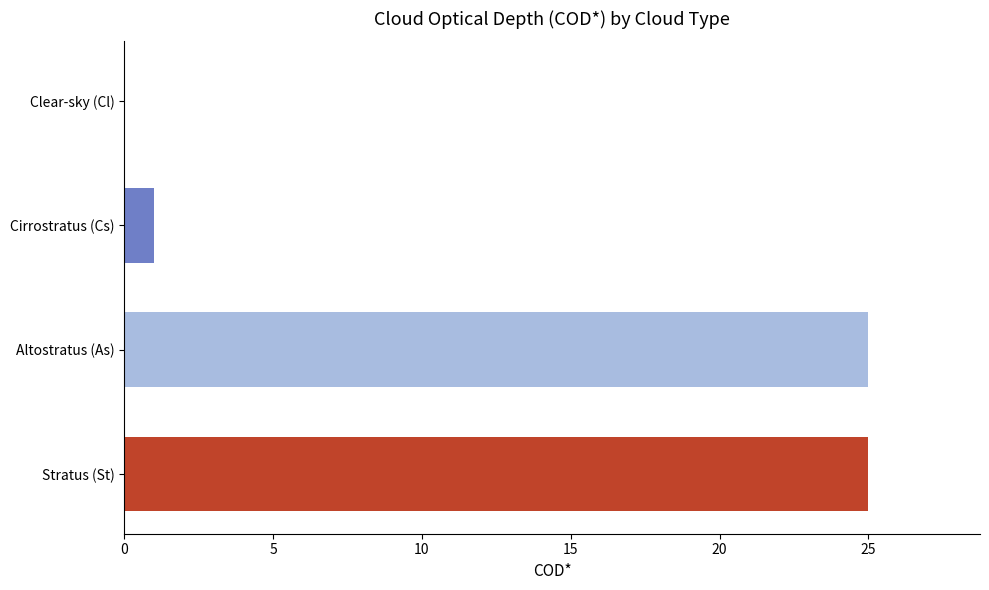

The chart shows a value of 0 at Cirrostratus (Cs). True or false?

False